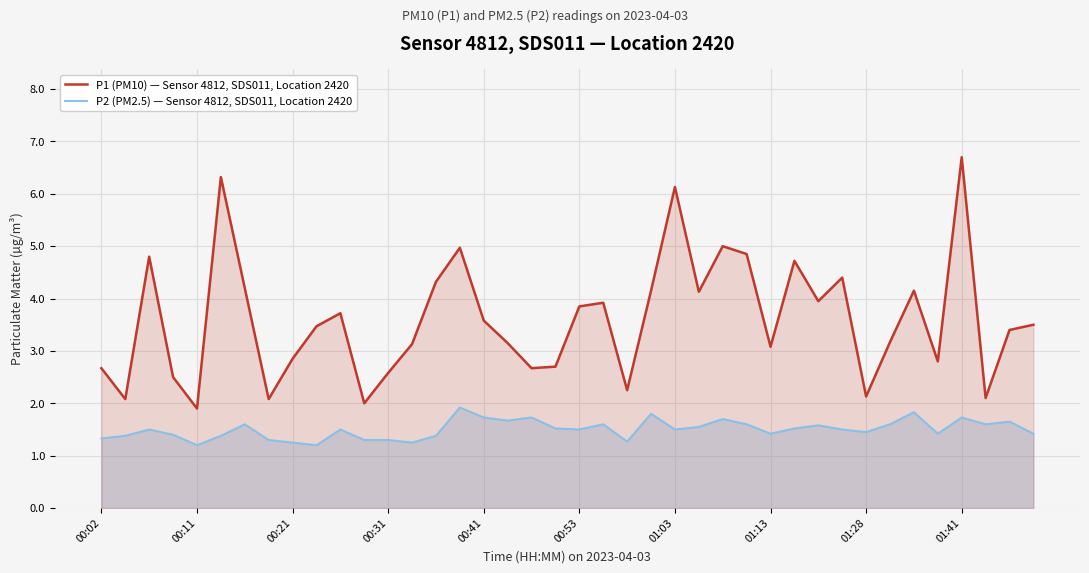

True or false: P2 (PM2.5) — Sensor 4812, SDS011, Location 2420 and P1 (PM10) — Sensor 4812, SDS011, Location 2420 cross at least once.

False